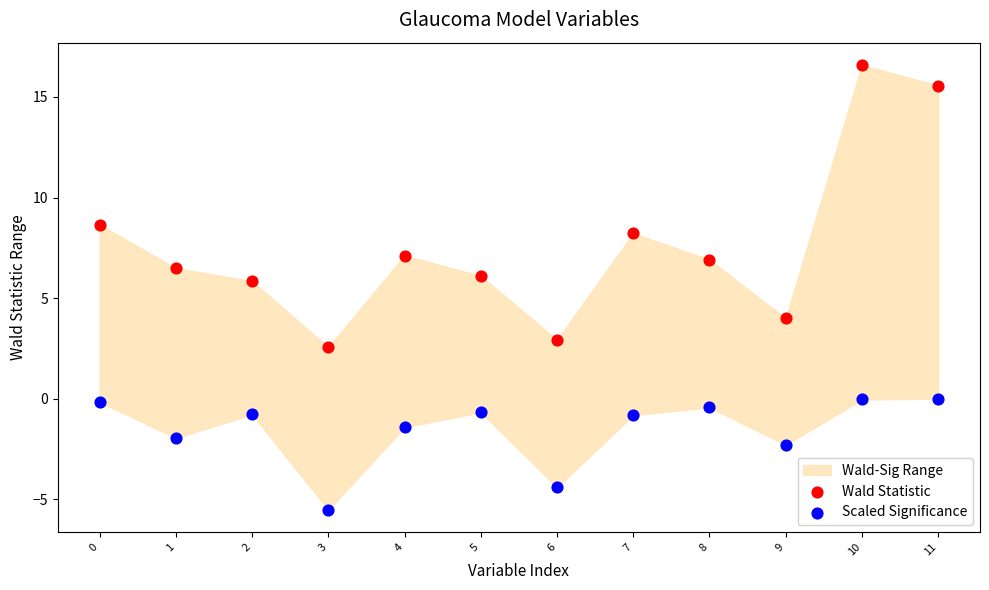

Which series has the largest Y range (max minus min)?

Wald Statistic